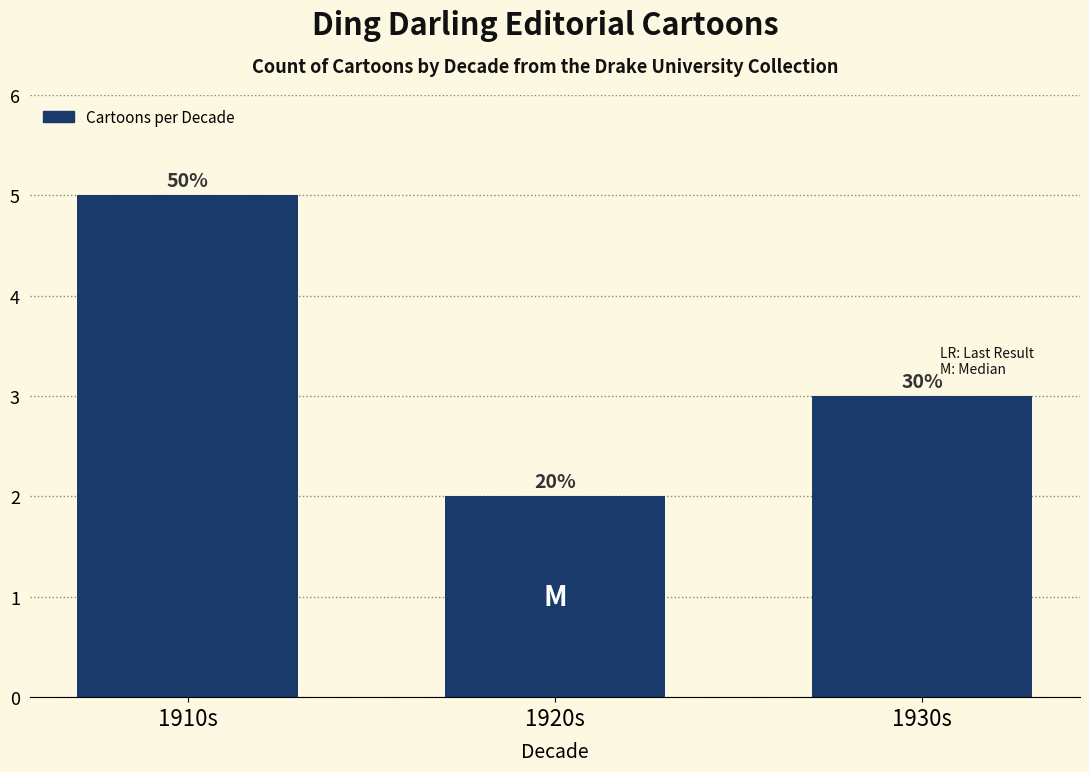

Does the chart contain stacked bars?

No